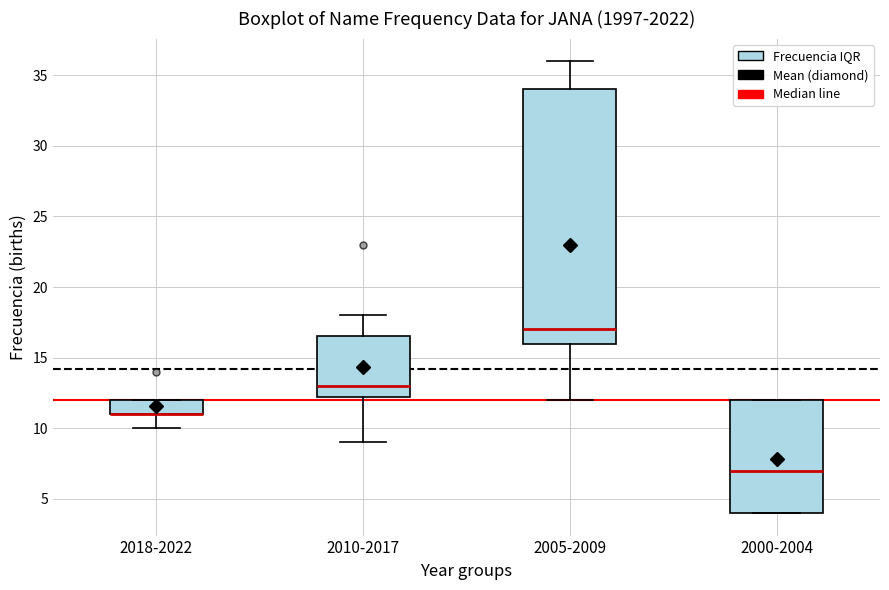

Reading left to right, transcribe this box plot: for each box, give where its median line is, the range the box spans, and where its two whiskers end, as read against the y-axis. The values are not printed on the chart, so give them approximately, as read against the axis.

2018-2022: median 11.0 (drawn on the box's lower edge), box 11.0 to 12.0, whiskers 10.0 to 12.0
2010-2017: median 13.0, box 12.5 to 16.5, whiskers 9.0 to 18.0
2005-2009: median 17.0, box 16.0 to 34.0, whiskers 12.0 to 36.0
2000-2004: median 7.0, box 4.0 to 12.0, whiskers 4.0 to 12.0